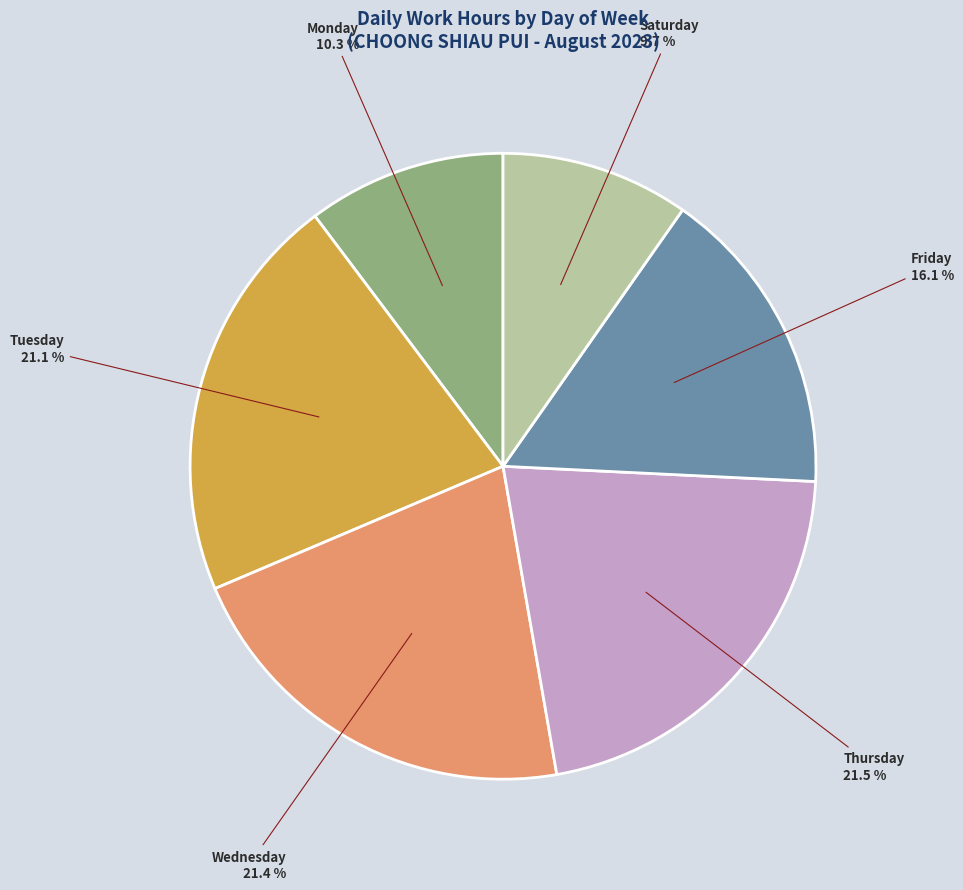

Is there any slice that represents more than half of the pie?

No